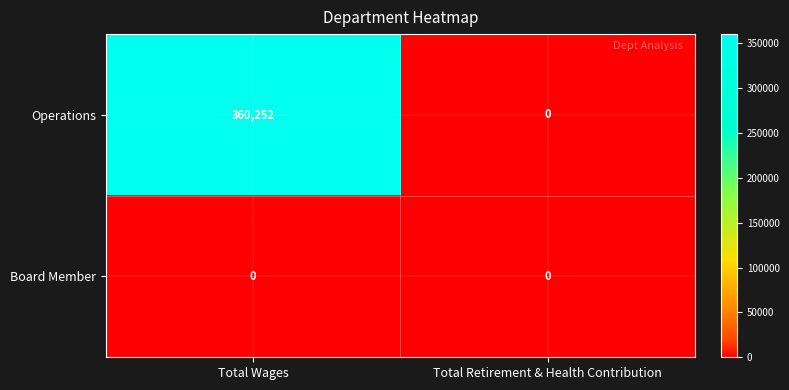

Reading left to right, what are all the values shown in this chart?

Operations: 360252	0
Board Member: 0	0